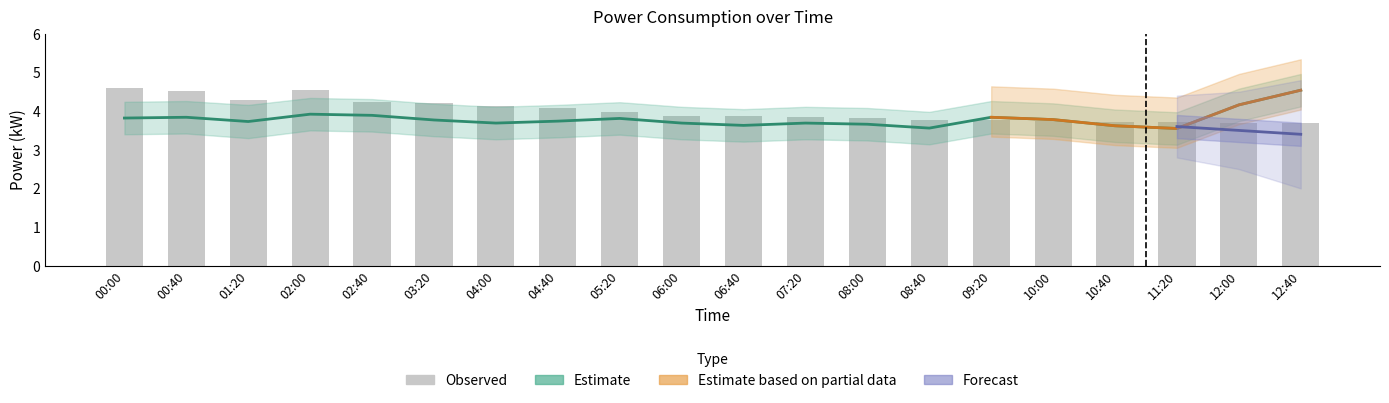

Which series has the largest total across all categories?

bars